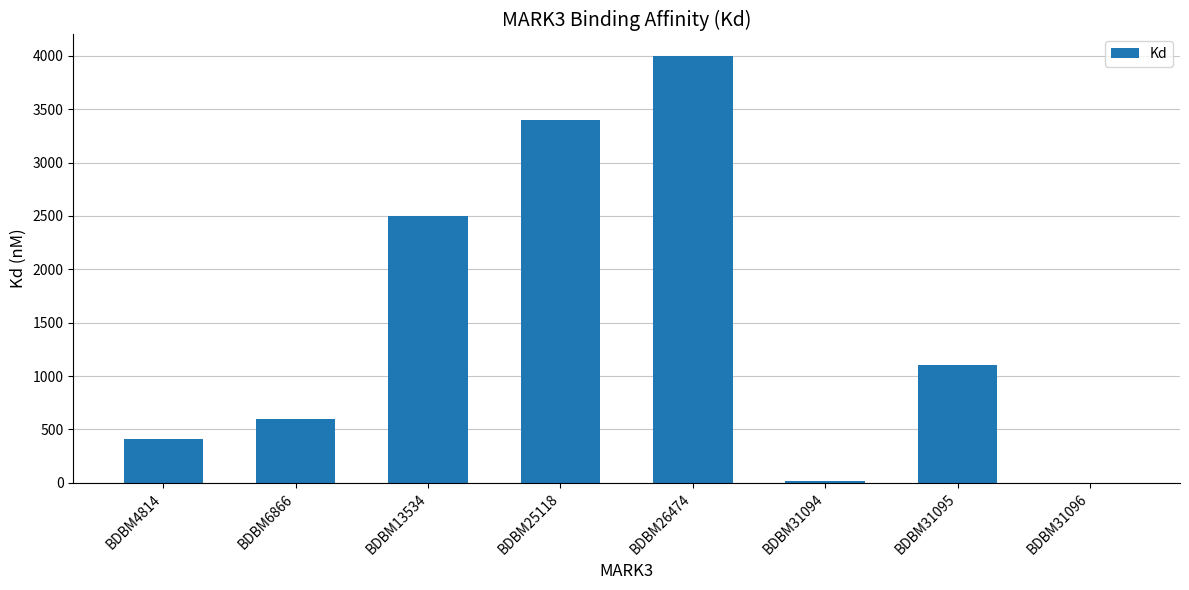

The chart shows a value of 3 at BDBM31096. True or false?

True